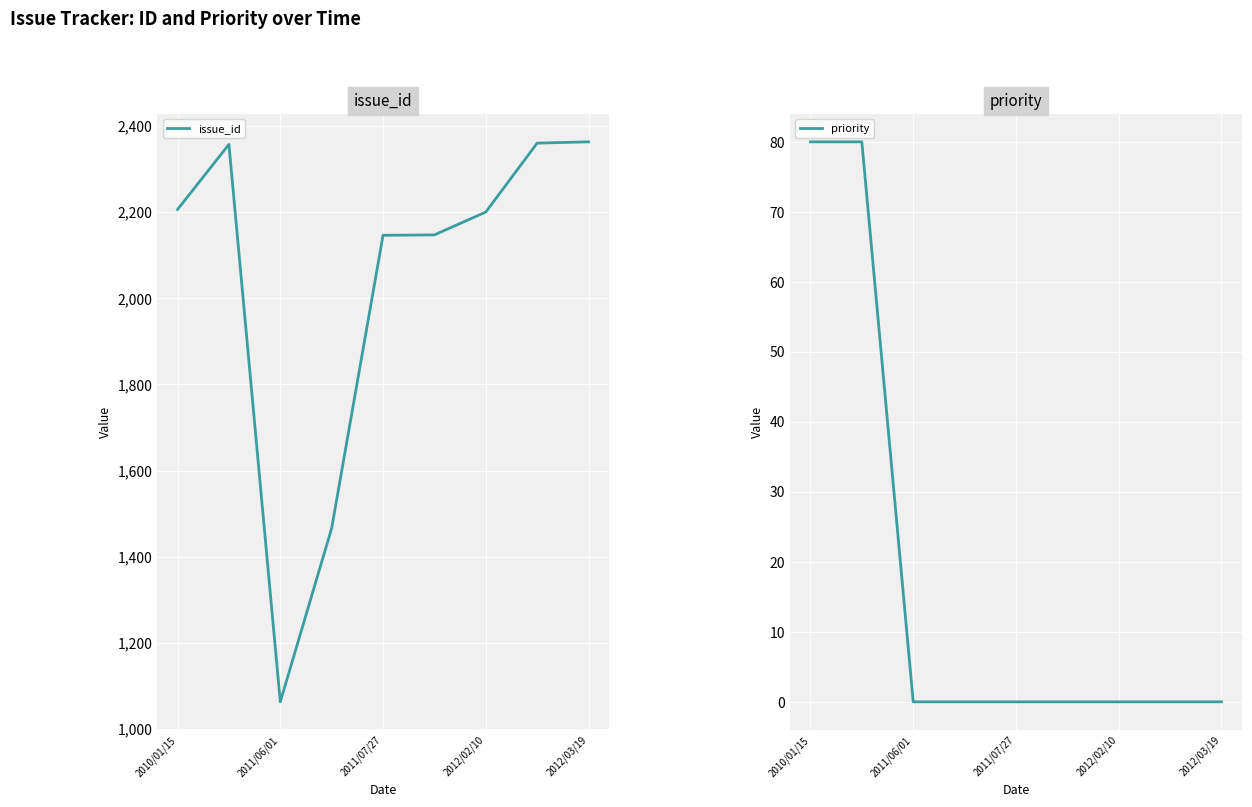

What is the average value of the issue_id series?

2034